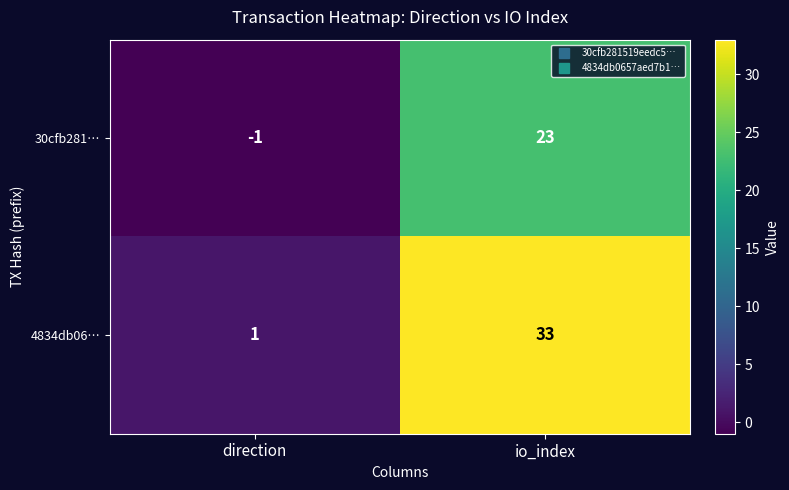

True or false: 30cfb281… has a value of 7 at io_index.

False